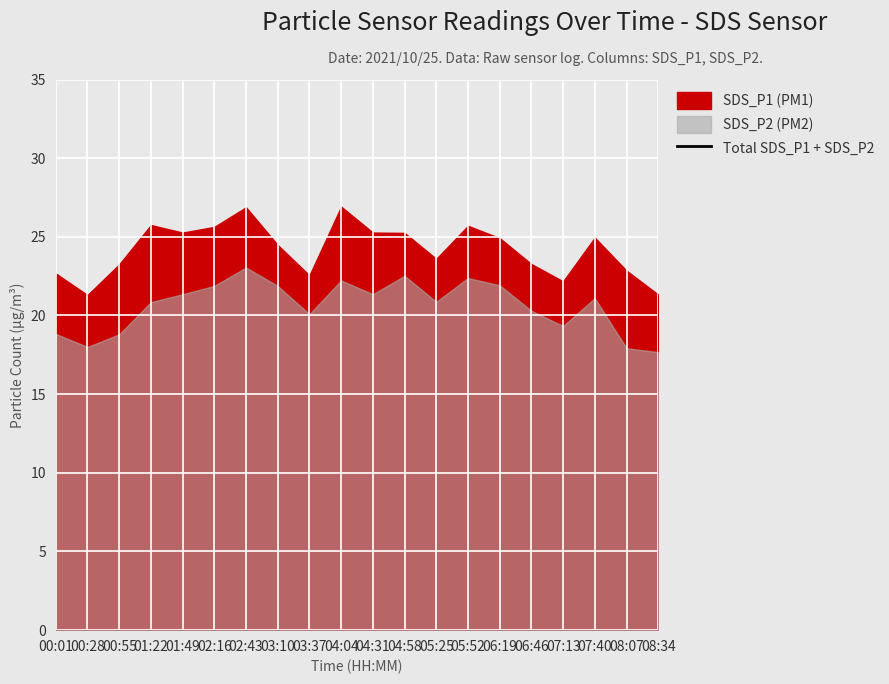

The chart shows a value of 18.9 at 04:58. True or false?

False